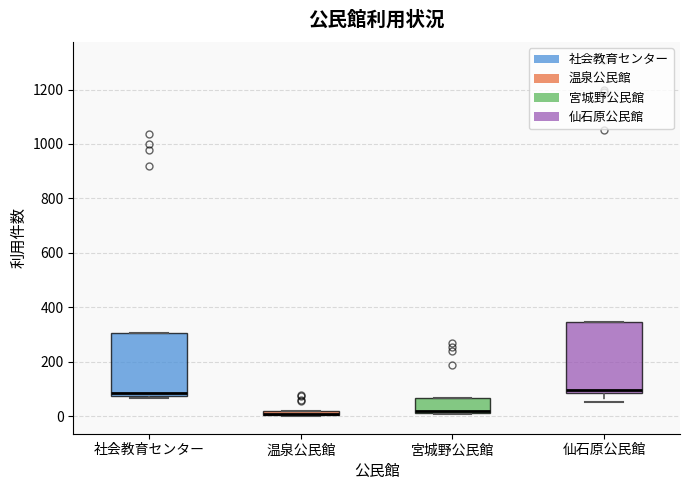

Where does the median line of the box for 仙石原公民館 sit on the y-axis? The values are not printed on the chart, so give them approximately, as read against the axis.

100